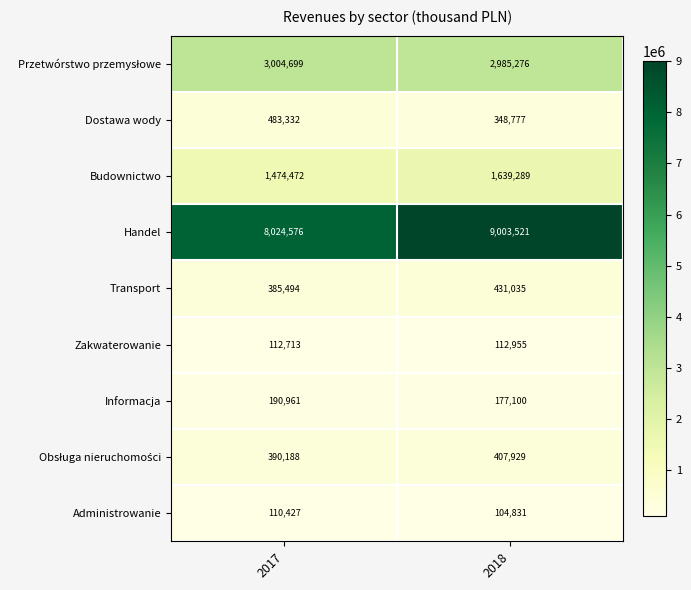

What value does the Zakwaterowanie series have at 2018, to the nearest 50?

112950